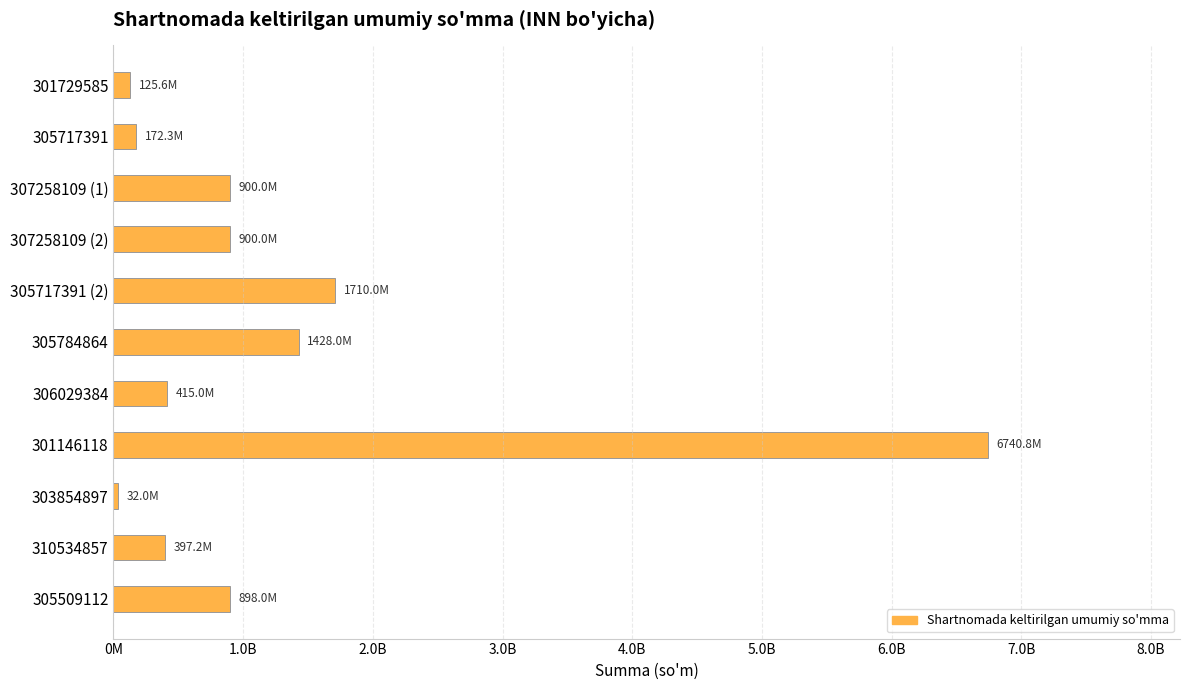

Where is the data nearest to the value 3386421975?

305717391 (2)